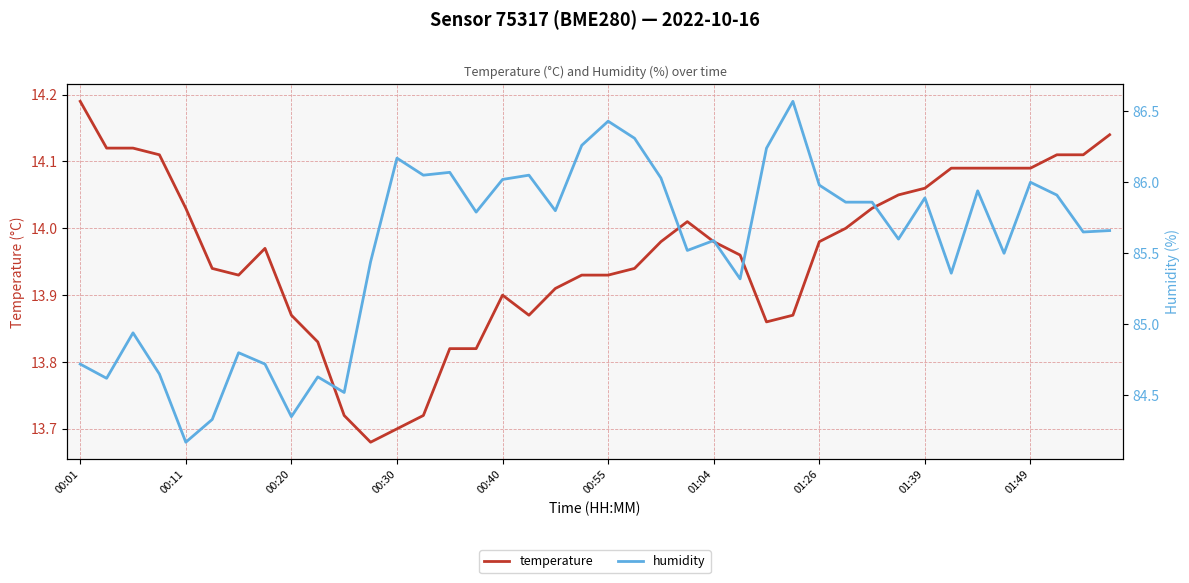

List the series in order of their overall mean, lowest first.

temperature, humidity